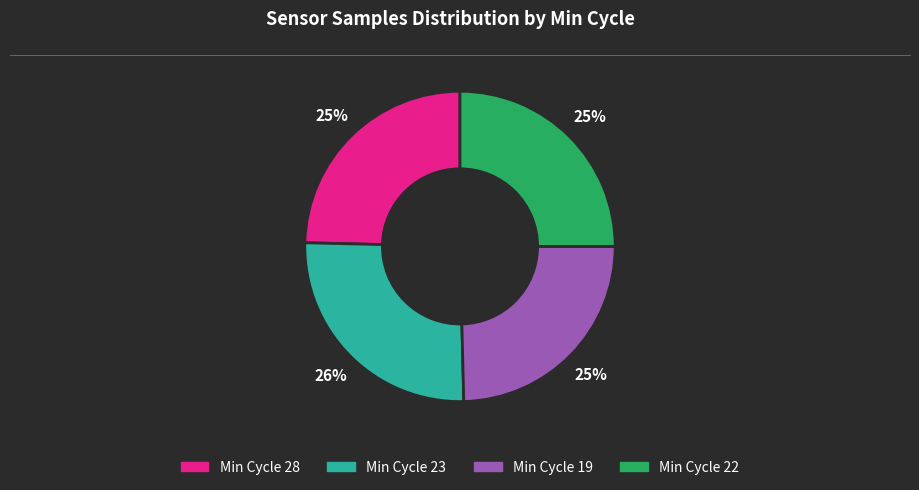

Is there any slice that represents more than half of the pie?

No